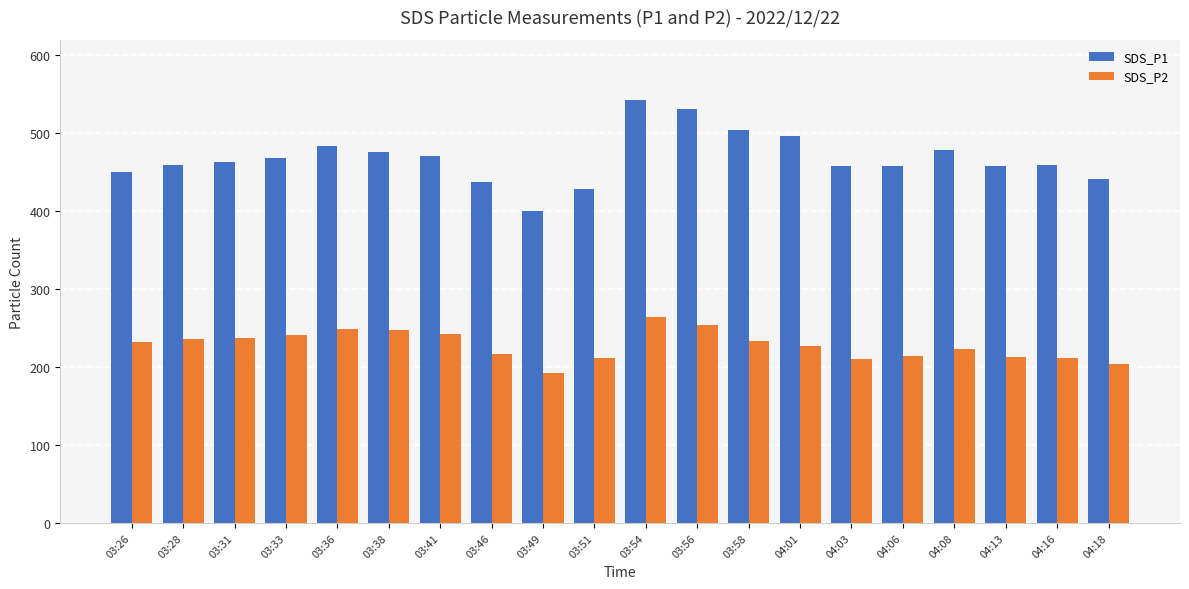

At how many categories does at least one series exceed 499?

3